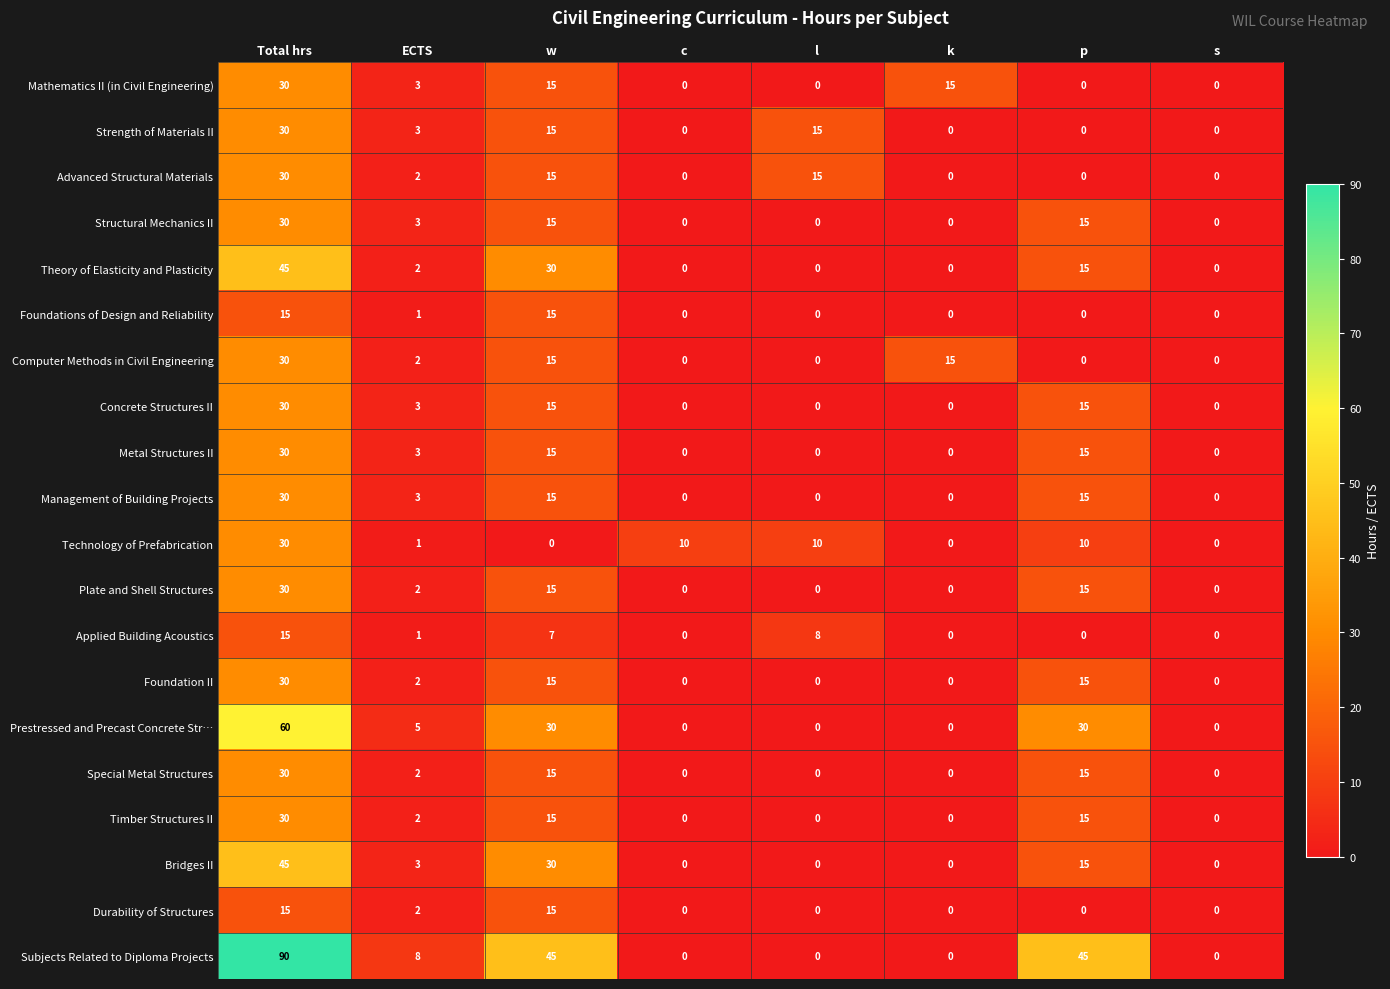

True or false: Foundation II has a value of 0 at s.

True